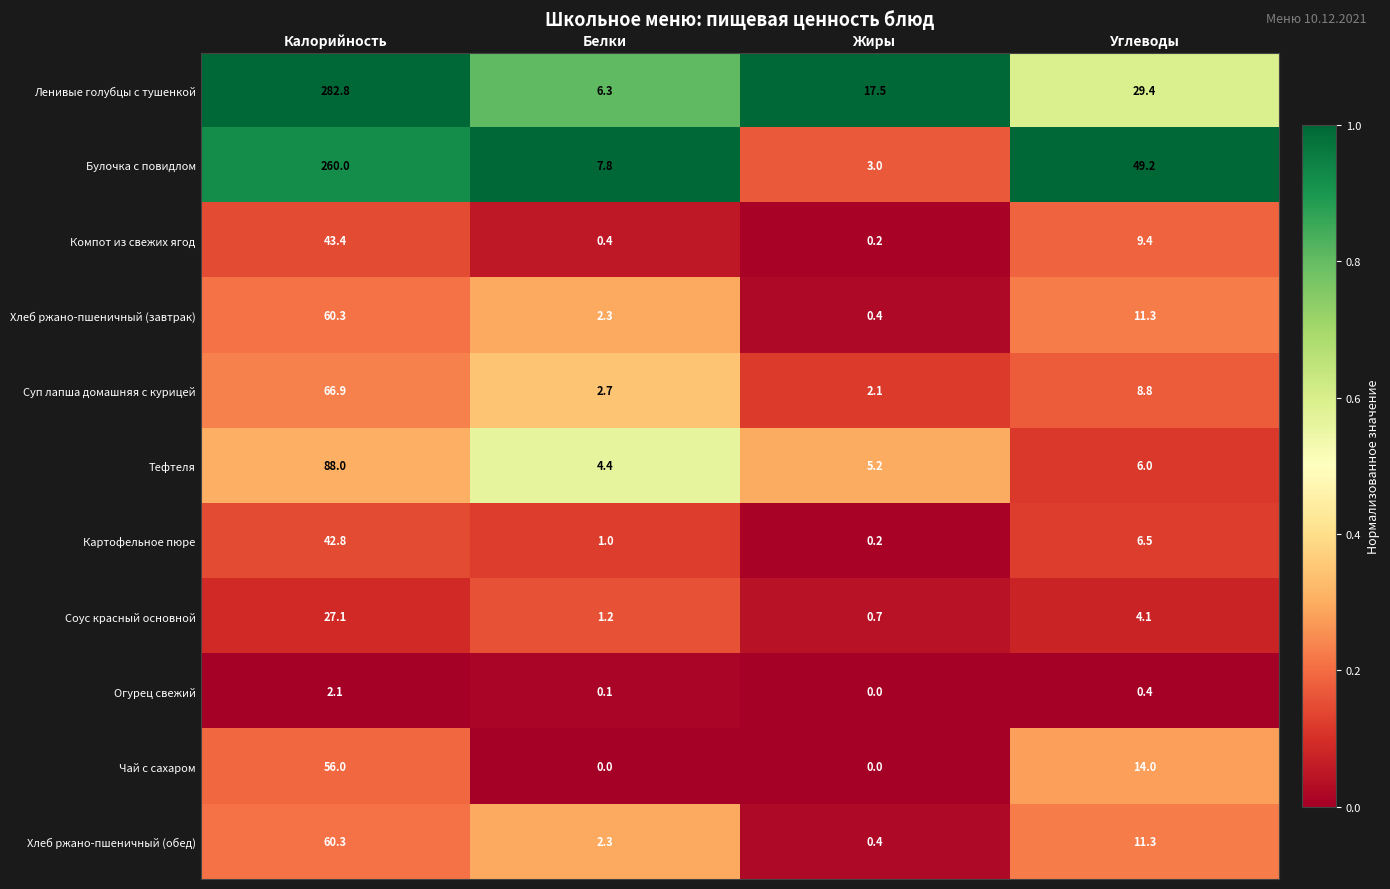

Is the value of Суп лапша домашняя с курицей at Калорийность greater than the value of Хлеб ржано-пшеничный (обед) at Жиры?

Yes